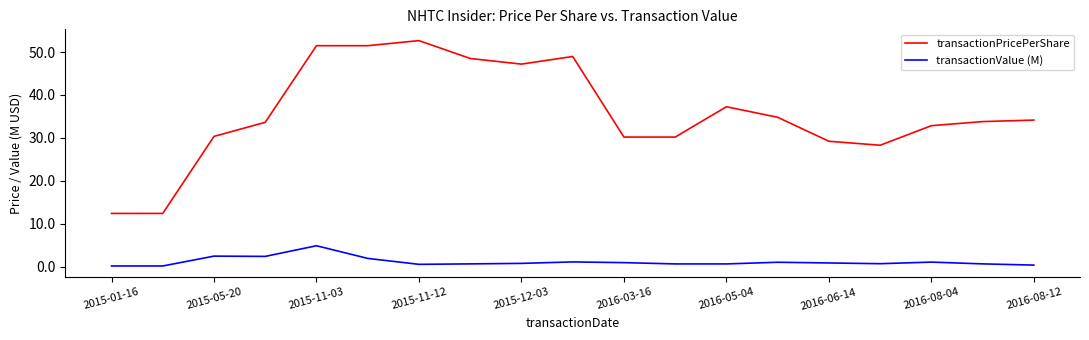

Which series has the largest range (max minus min)?

transactionPricePerShare